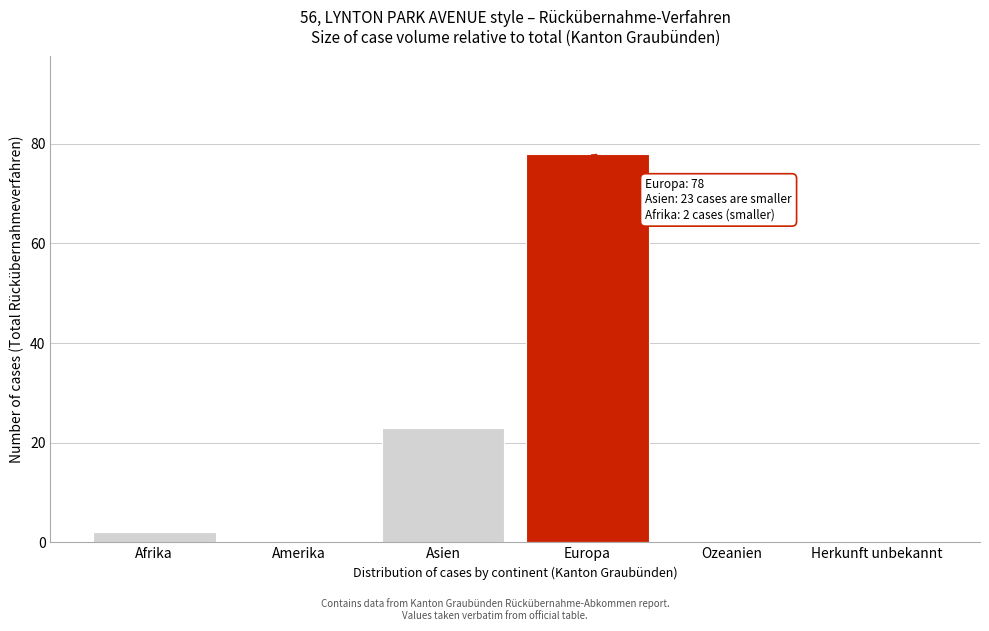

Reading right to left, transcribe all the data shown in this chart.

Herkunft unbekannt=0	Ozeanien=0	Europa=78	Asien=23	Amerika=0	Afrika=2